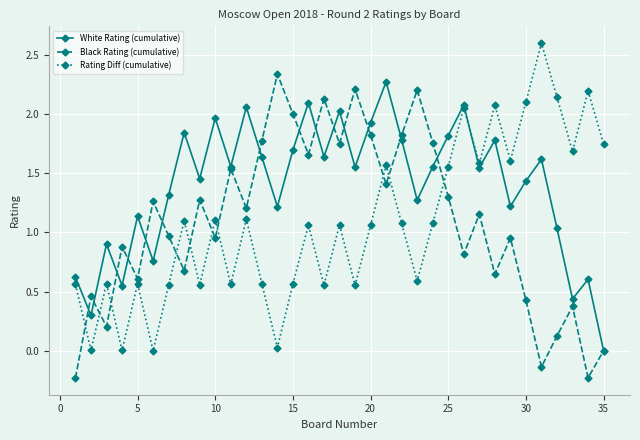

Which series has the largest total across all categories?

White Rating (cumulative)